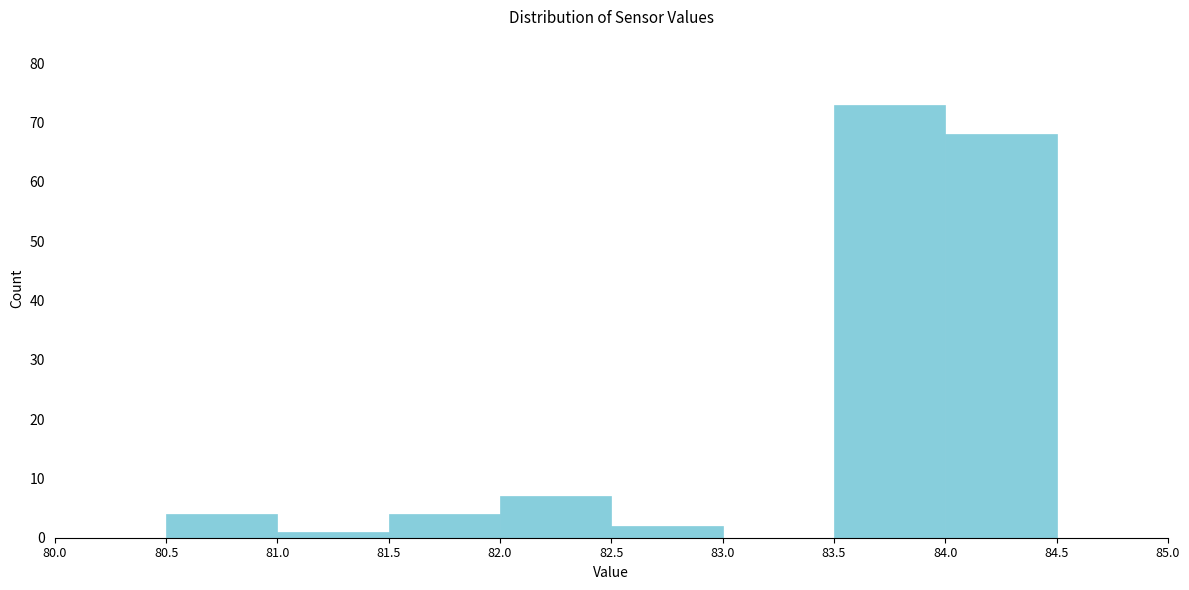

Reading left to right, list every bar in this chart as the range it spans on the x-axis followed by its height. The values are not printed on the chart, so give them approximately, as read against the axis.

80.0 to 80.5: 0
80.5 to 81.0: 4
81.0 to 81.5: 1
81.5 to 82.0: 4
82.0 to 82.5: 7
82.5 to 83.0: 2
83.0 to 83.5: 0
83.5 to 84.0: 73
84.0 to 84.5: 68
84.5 to 85.0: 0